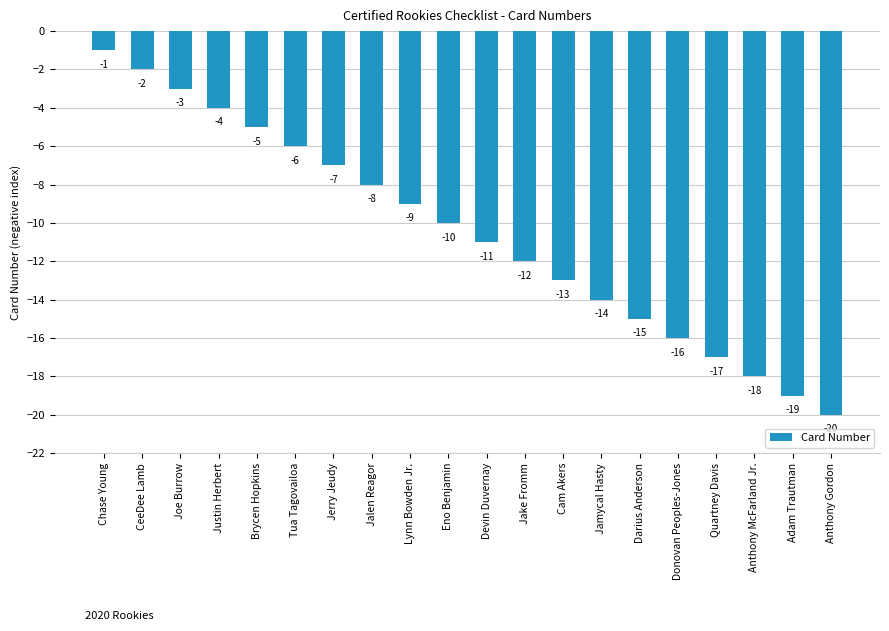

How many data points does each series have?

20